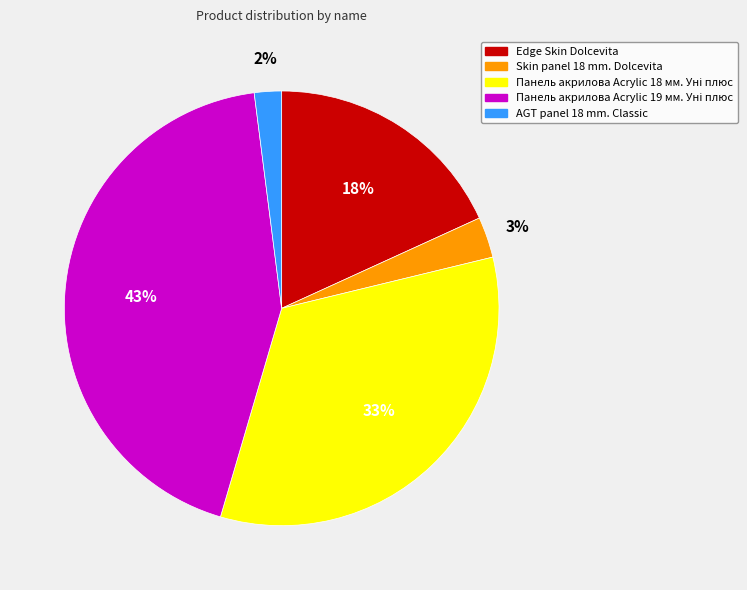

Is it true that AGT panel 18 mm. Classic is 2% of the pie?

True